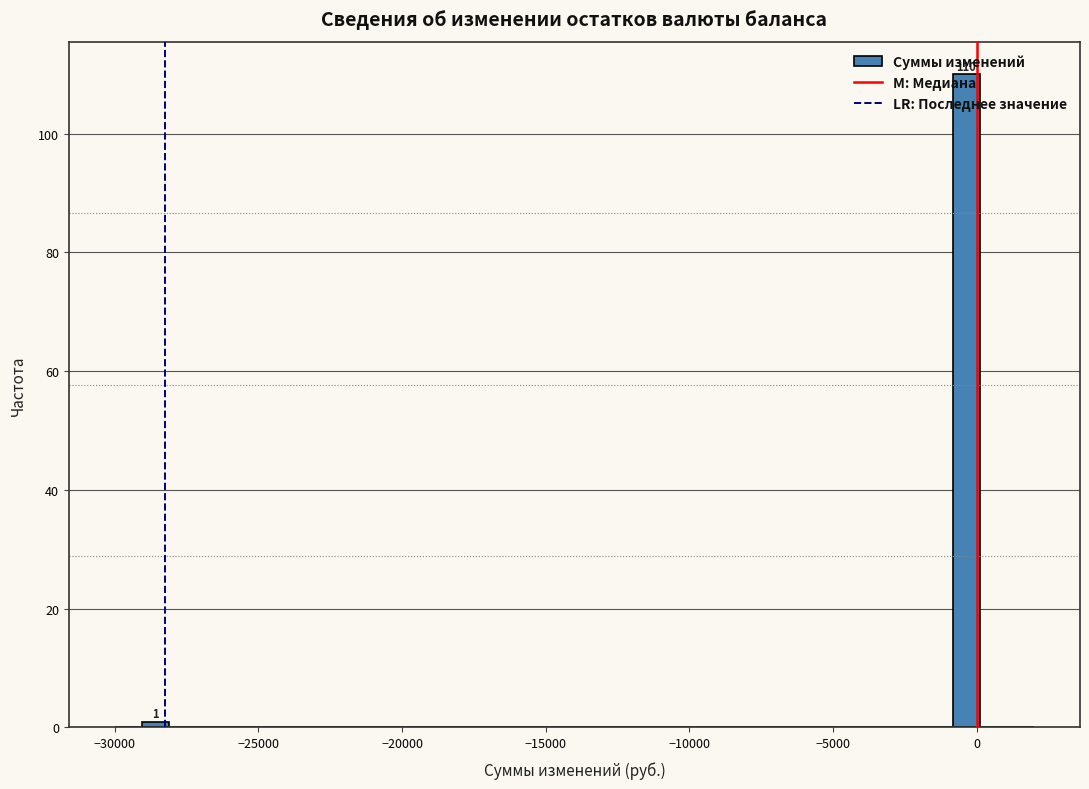

Around what value on the x-axis is the tallest bar? Give the approximate position of its centre, as read against the axis.

-500